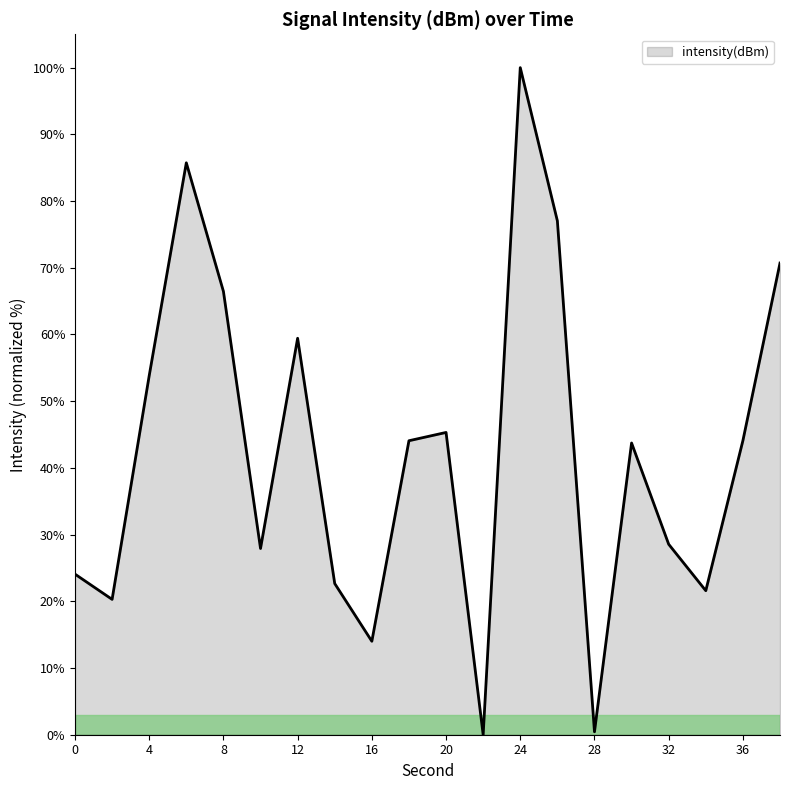

How many categories are shown in the chart?

20